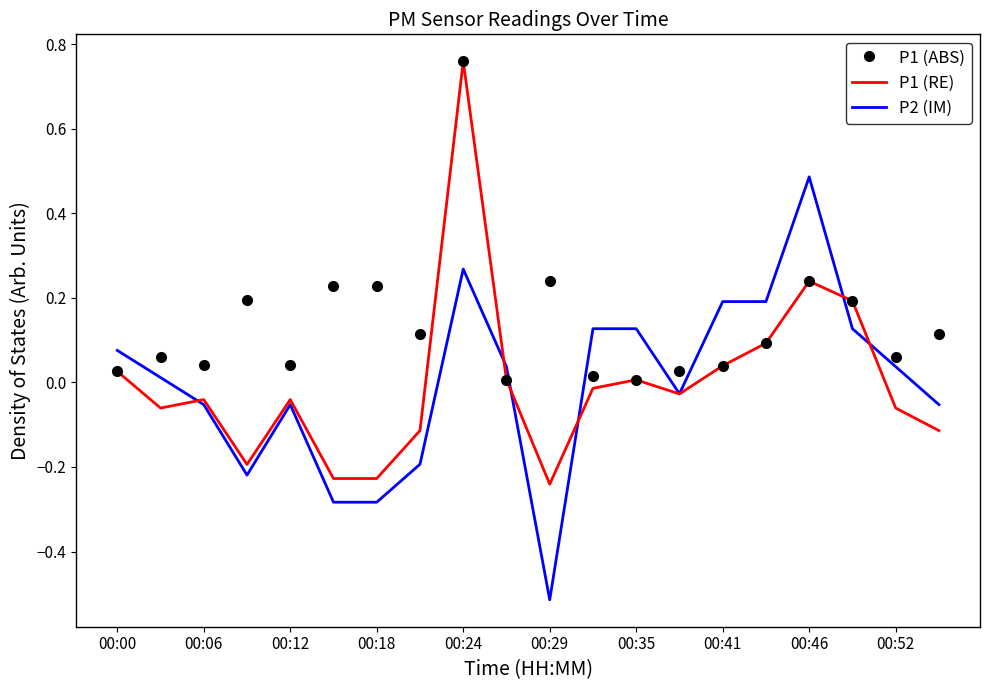

Which series has the largest total across all categories?

P1 (ABS)